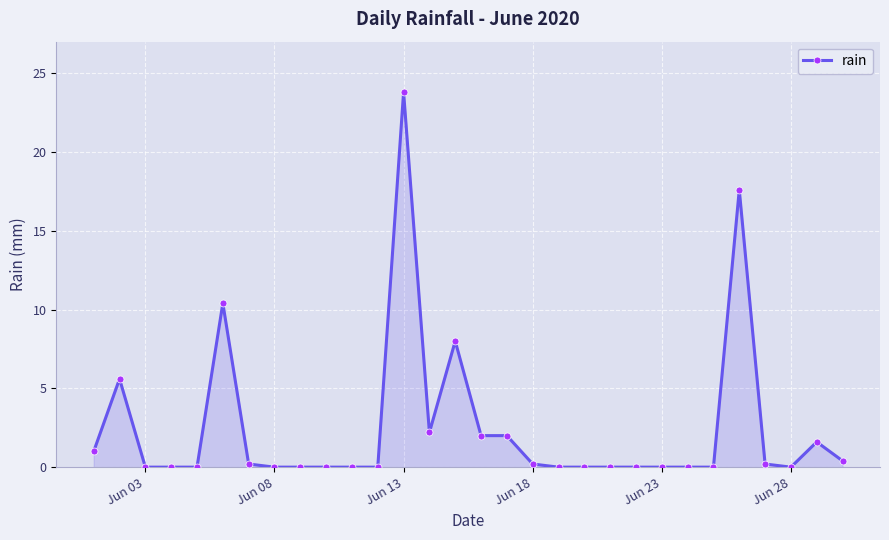

How many distinct data groups are displayed?

1